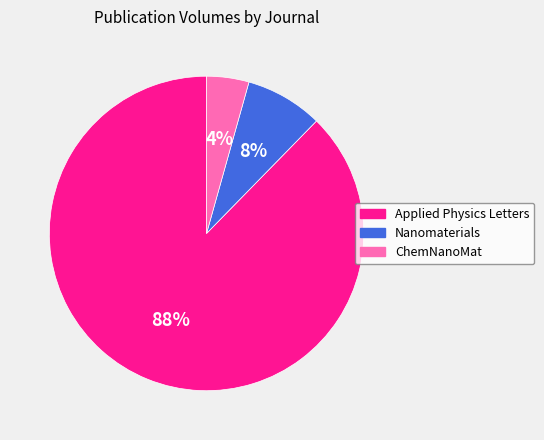

To the nearest percent, what is the combined percentage of Nanomaterials and Applied Physics Letters?

96%